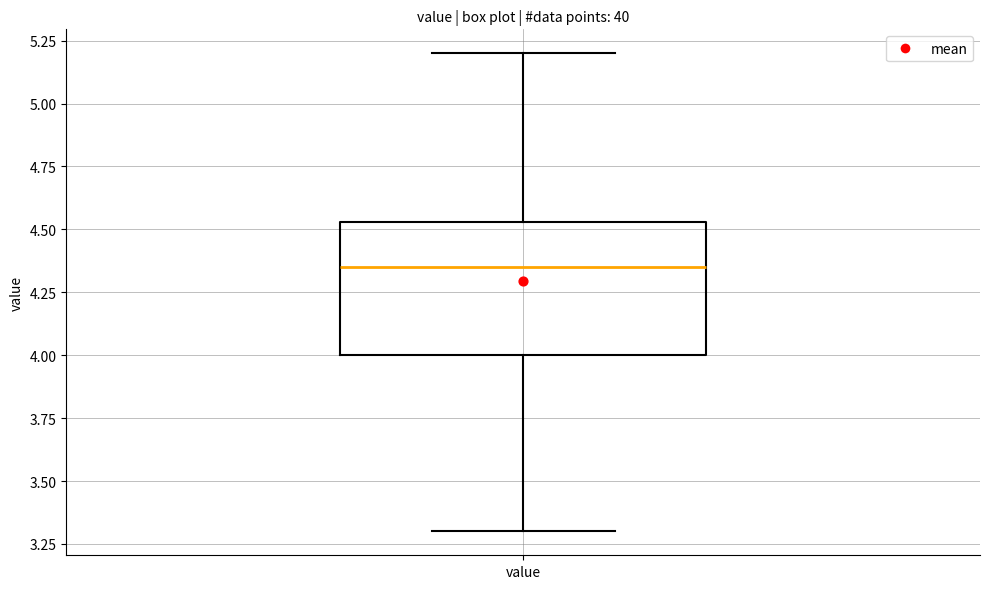

Transcribe this box plot: give where the median line is, the range the box spans, and where the two whiskers end, as read against the y-axis. The values are not printed on the chart, so give them approximately, as read against the axis.

median 4.35, box 4.00 to 4.55, whiskers 3.30 to 5.20